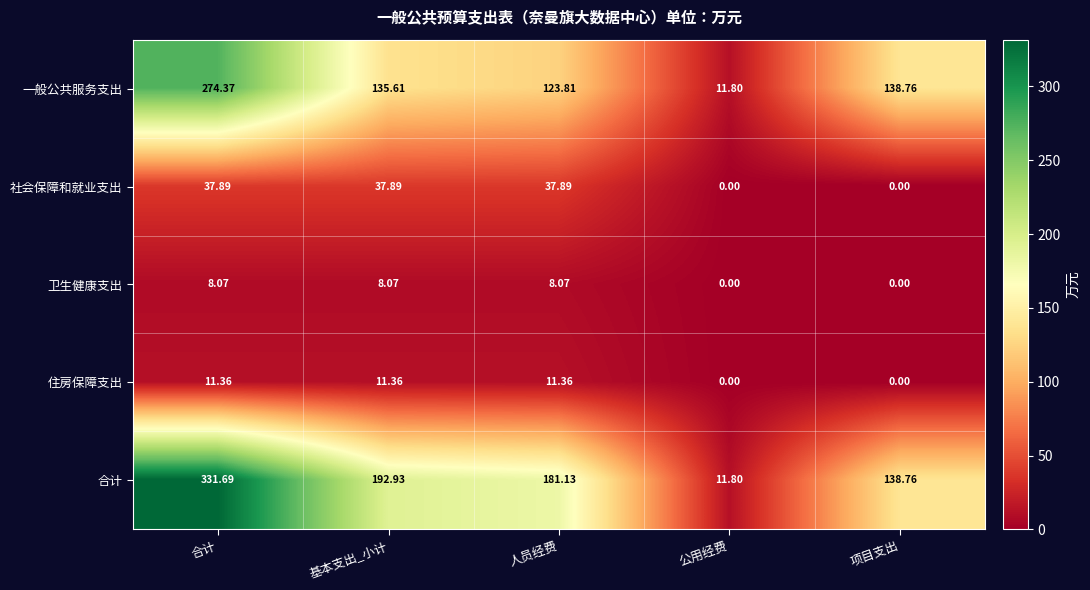

Which category has the lowest value in the 合计 series?

公用经费